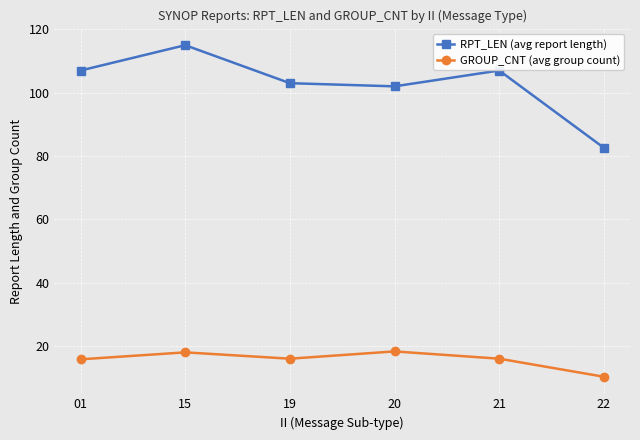

Which series has the largest range (max minus min)?

RPT_LEN (avg report length)